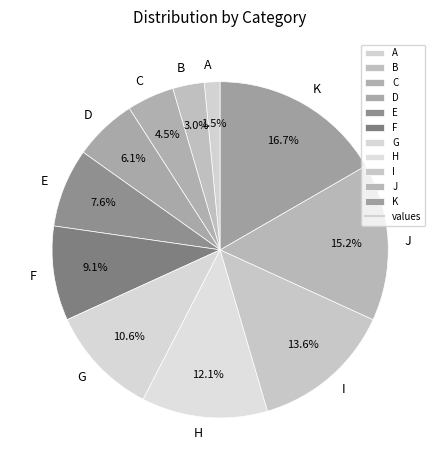

What is the total percentage of E and C?

12.1%